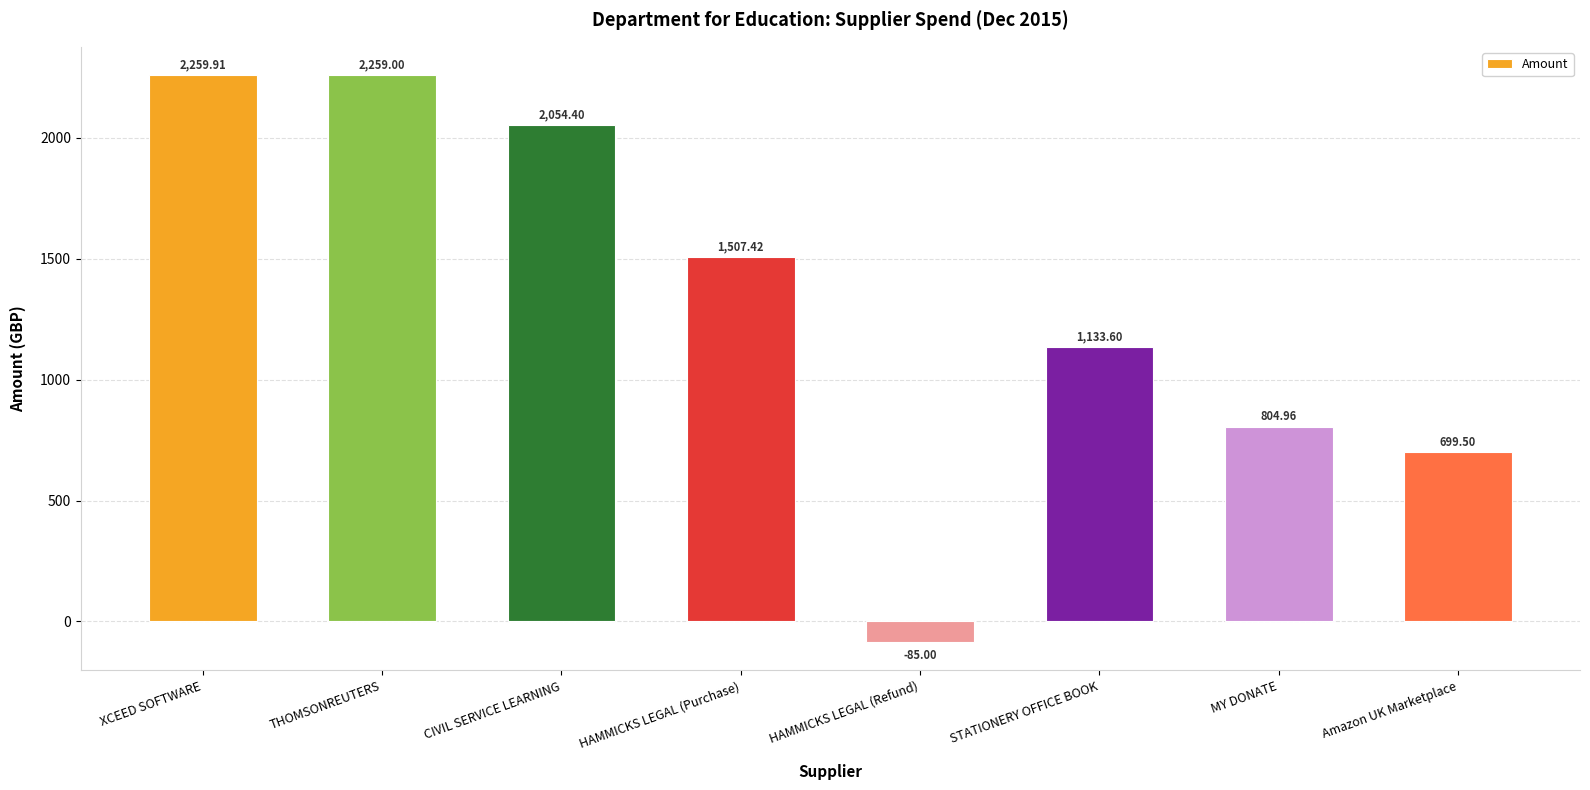

How many positive values are there?

7